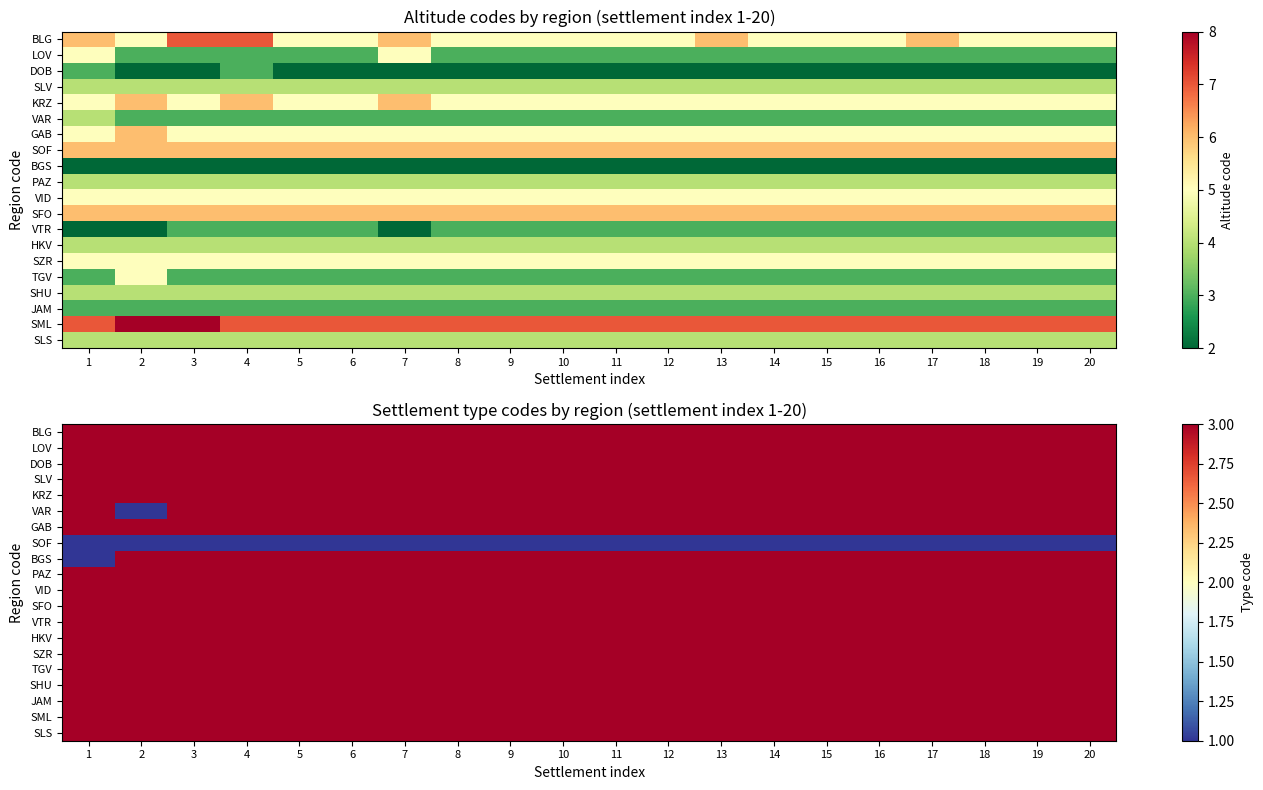

What is the spread (max minus min) of values at 20?

2